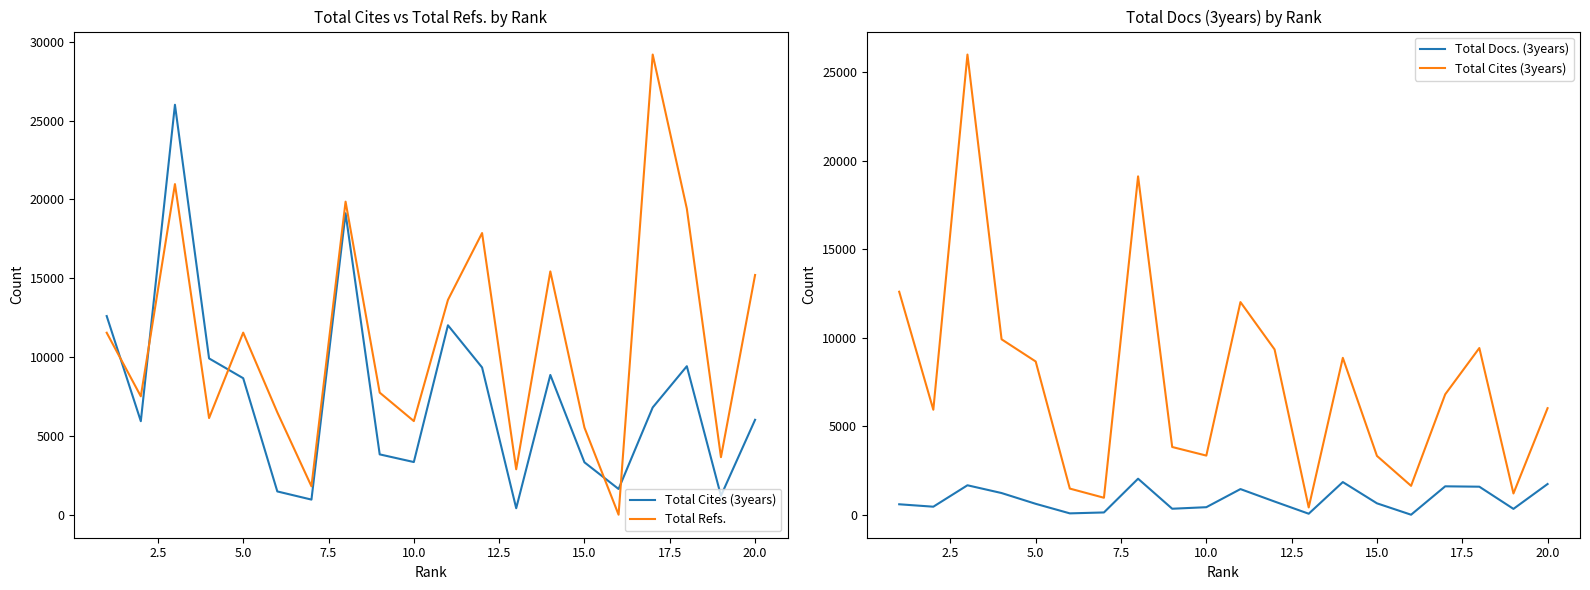

What is the average value of the Total Cites (3years) series?

7545